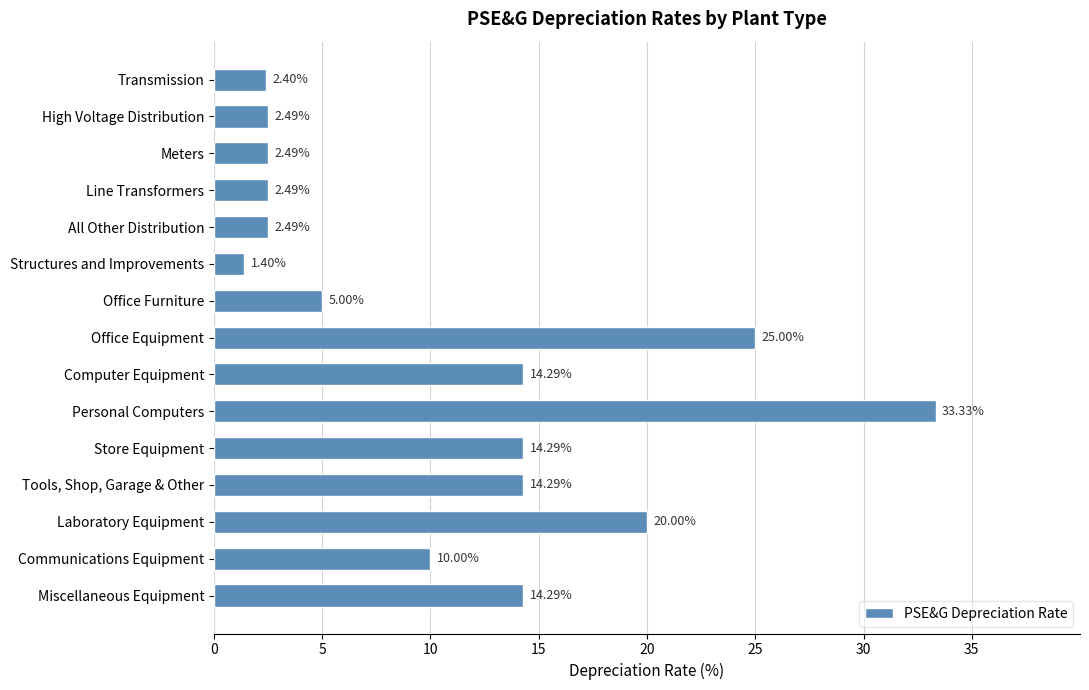

Between Miscellaneous Equipment and Line Transformers, which is larger?

Miscellaneous Equipment